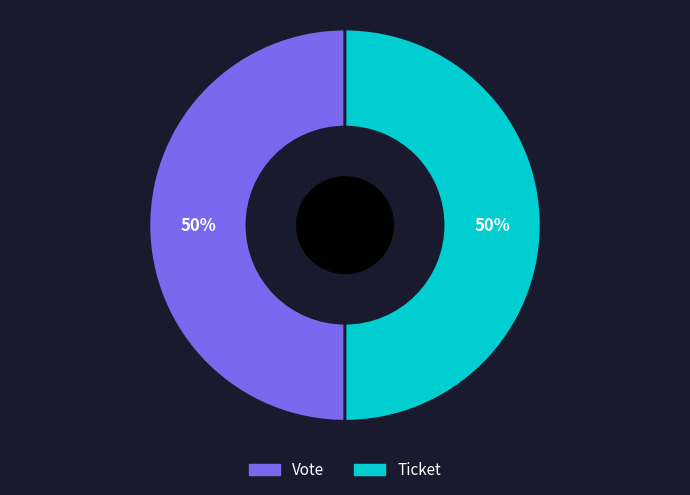

To the nearest percent, what is the combined percentage of Ticket and Vote?

100%